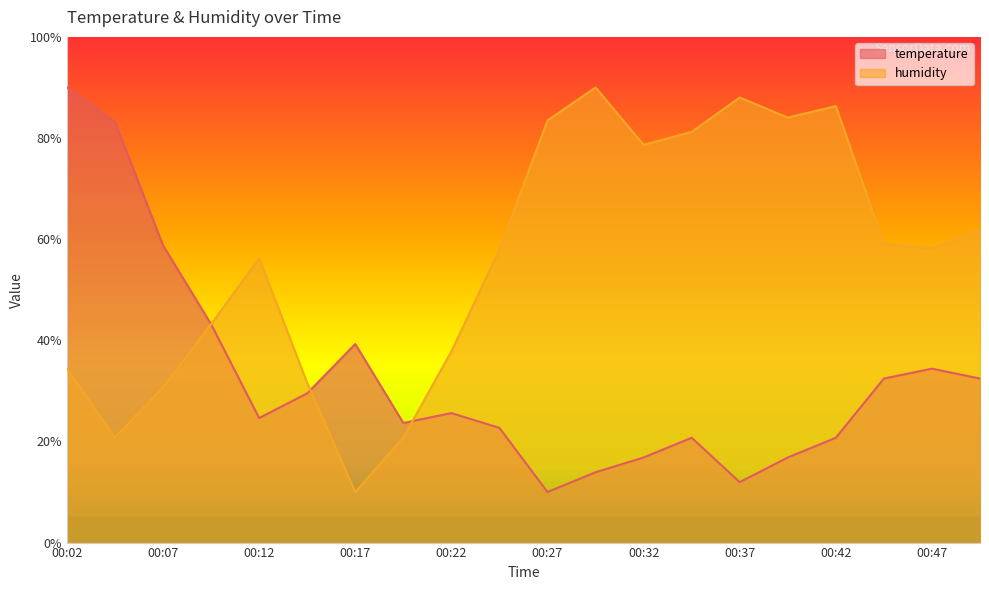

The temperature series shows 32.4 at 00:49. True or false?

True